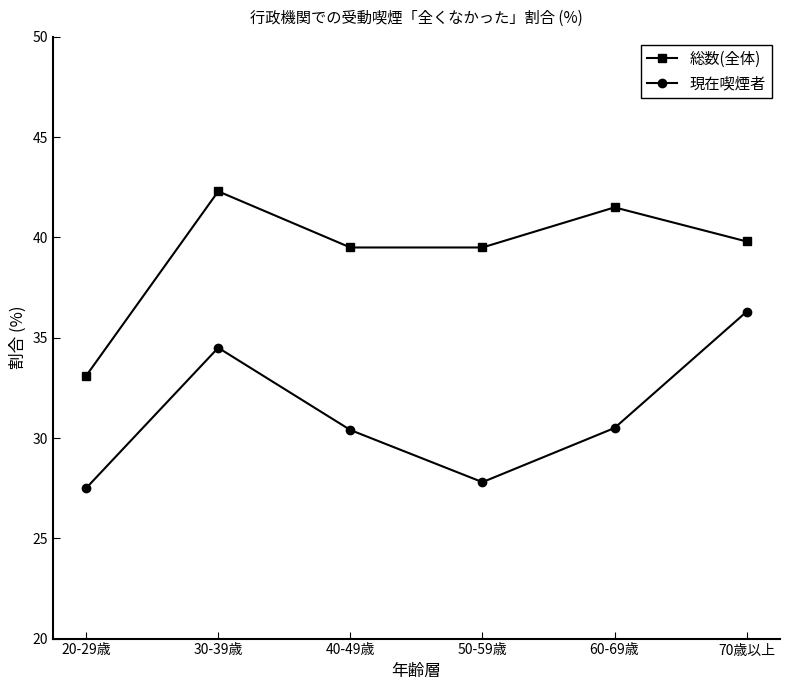

Does the chart display data point markers on the line(s)?

Yes